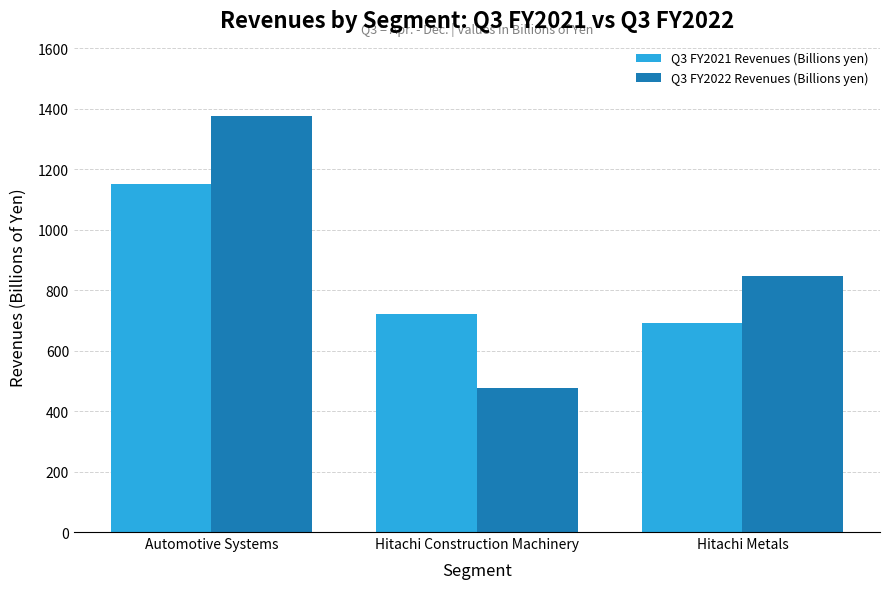

At which label does Q3 FY2021 Revenues (Billions yen) first exceed 720?

Automotive Systems